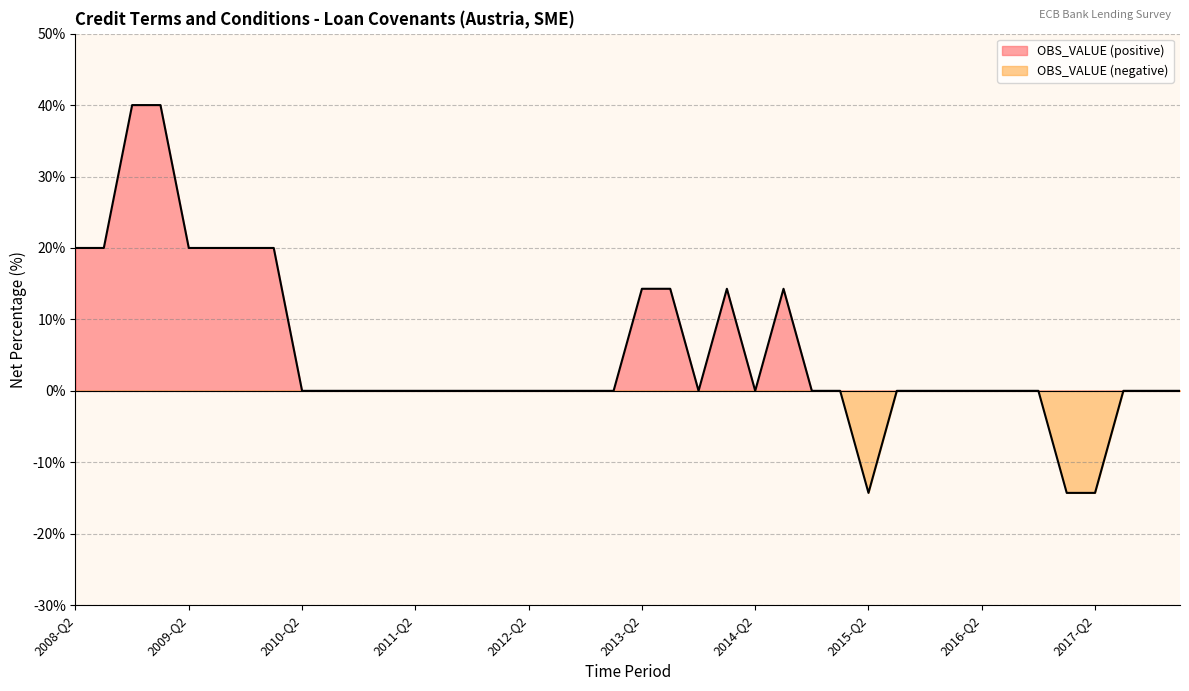

Reading left to right, what are all the values shown in this chart?

2008-Q2=20.0	2008-Q3=20.0	2008-Q4=40.0	2009-Q1=40.0	2009-Q2=20.0	2009-Q3=20.0	2009-Q4=20.0	2010-Q1=20.0	2010-Q2=0.0	2010-Q3=0.0	2010-Q4=0.0	2011-Q1=0.0	2011-Q2=0.0	2011-Q3=0.0	2011-Q4=0.0	2012-Q1=0.0	2012-Q2=0.0	2012-Q3=0.0	2012-Q4=0.0	2013-Q1=0.0	2013-Q2=14.3	2013-Q3=14.3	2013-Q4=0.0	2014-Q1=14.3	2014-Q2=0.0	2014-Q3=14.3	2014-Q4=0.0	2015-Q1=0.0	2015-Q2=-14.3	2015-Q3=0.0	2015-Q4=0.0	2016-Q1=0.0	2016-Q2=0.0	2016-Q3=0.0	2016-Q4=0.0	2017-Q1=-14.3	2017-Q2=-14.3	2017-Q3=0.0	2017-Q4=0.0	2018-Q1=0.0